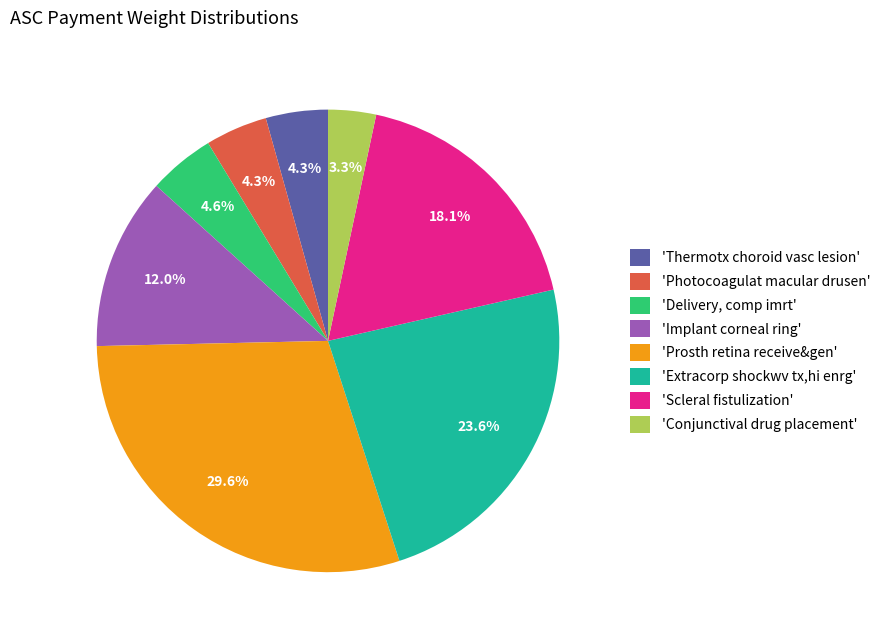

What percentage do 'Delivery, comp imrt' and 'Scleral fistulization' together represent?

22.7%